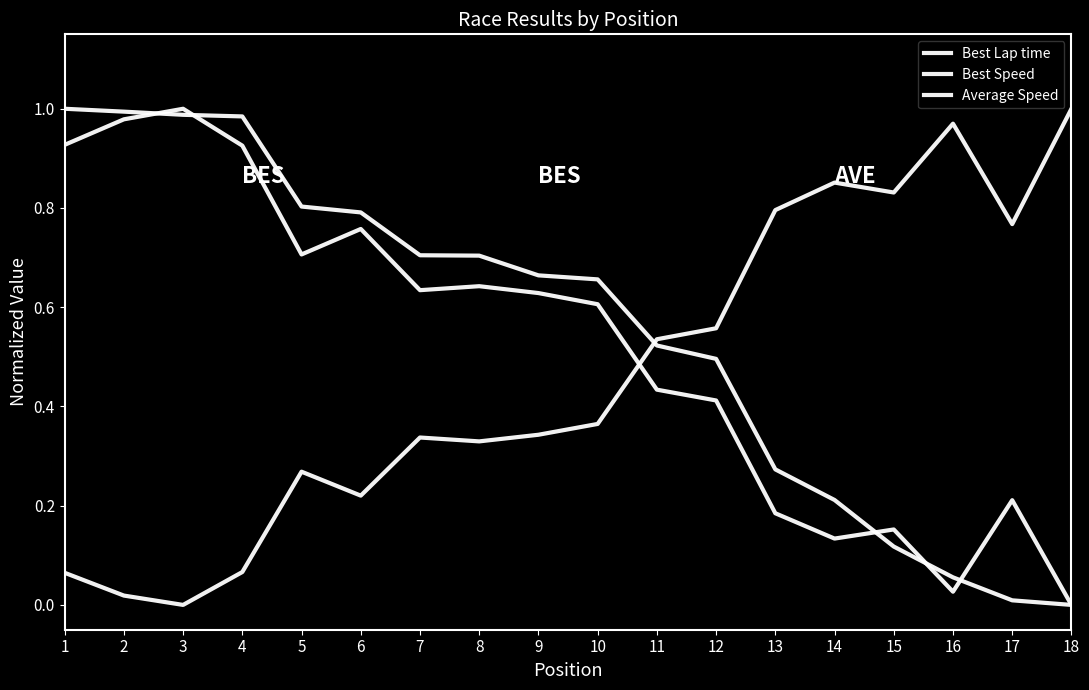

Rank the series by their average value, from lowest to highest.

Best Lap time, Best Speed, Average Speed